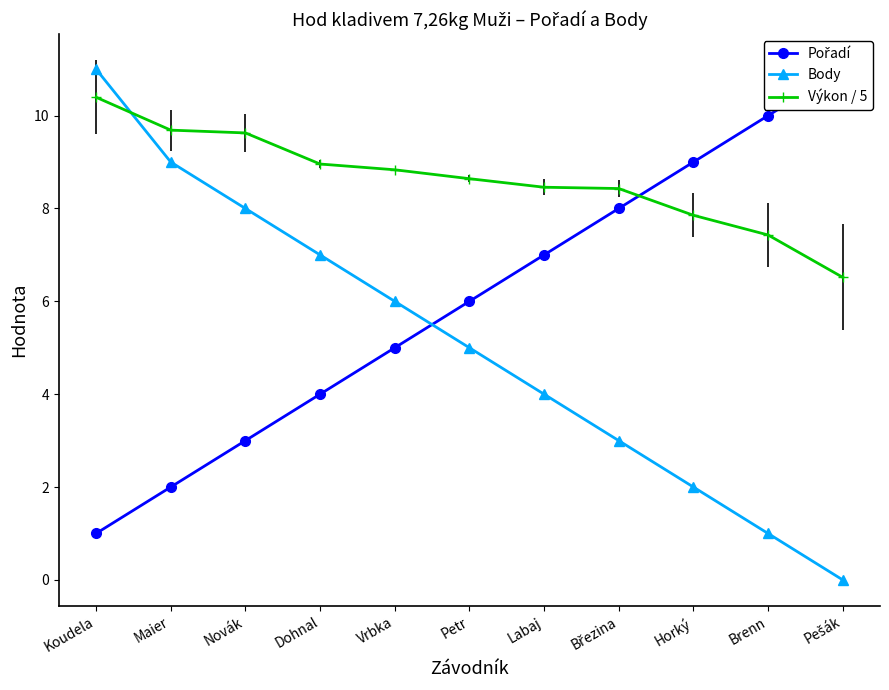

The value of Pořadí at Novák is 0.9. True or false?

False